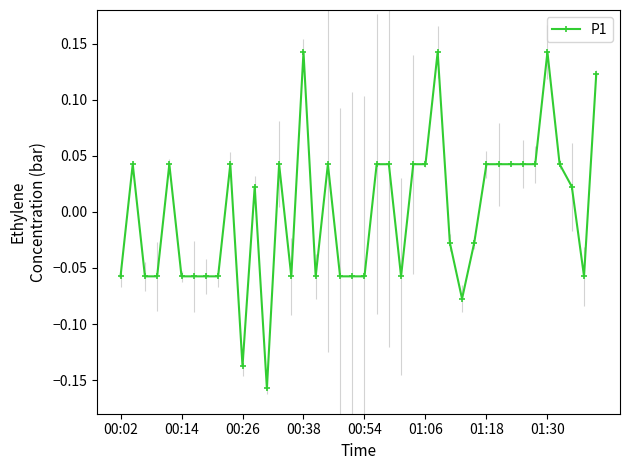

What is the difference between the second highest and minimum values?

0.3